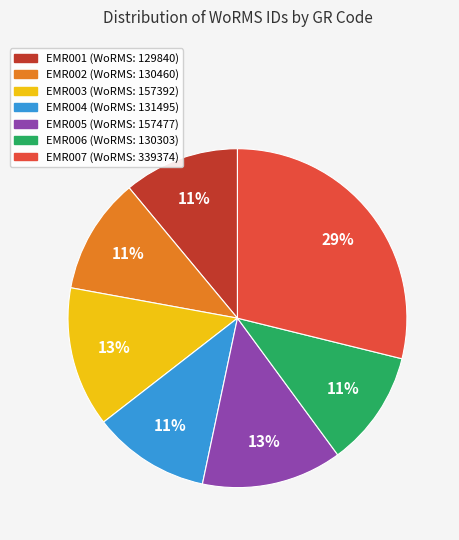

Which category has the biggest portion of the pie?

EMR007